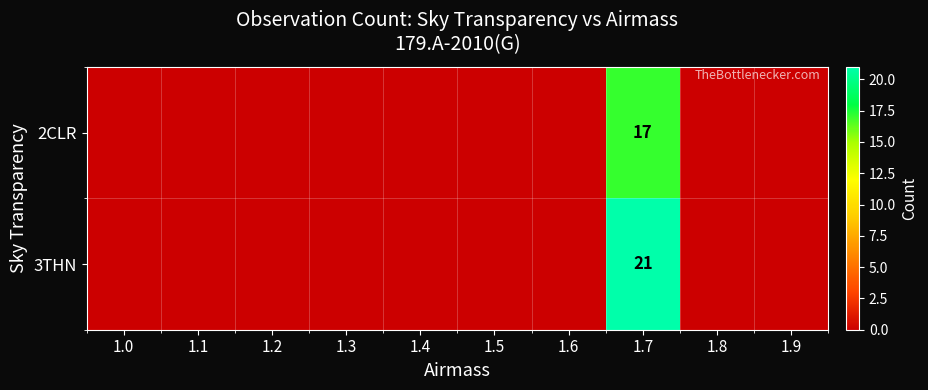

The 2CLR series shows 17 at 1.7. True or false?

True